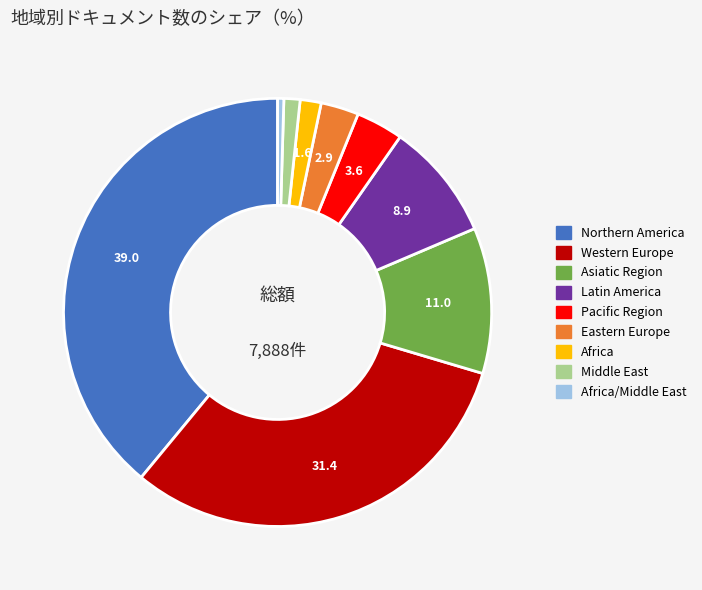

Is it true that Latin America is 20% of the pie?

False